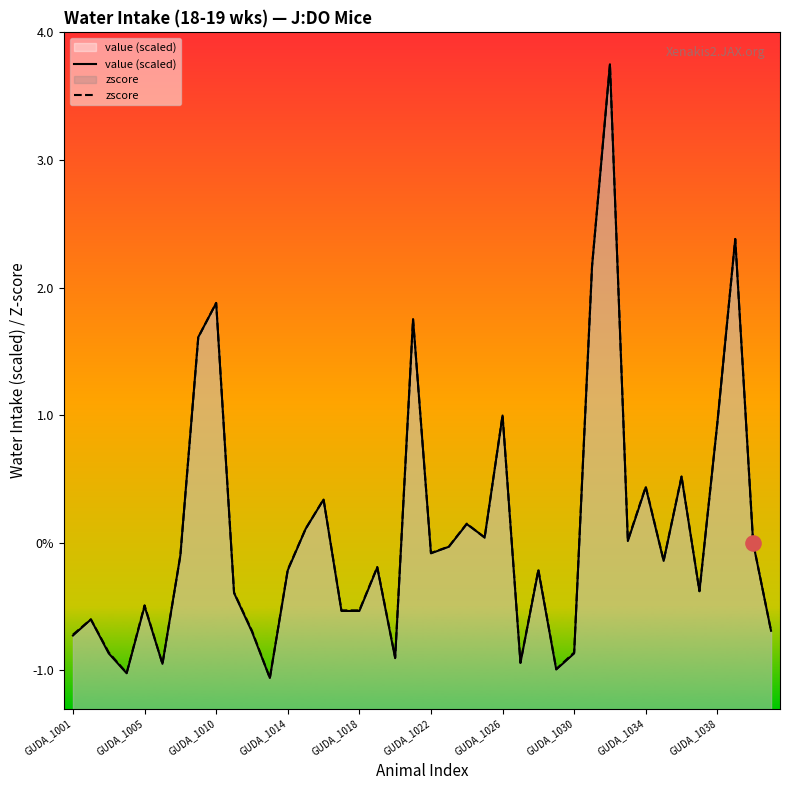

What are all the series names shown in the legend?

value (scaled), zscore